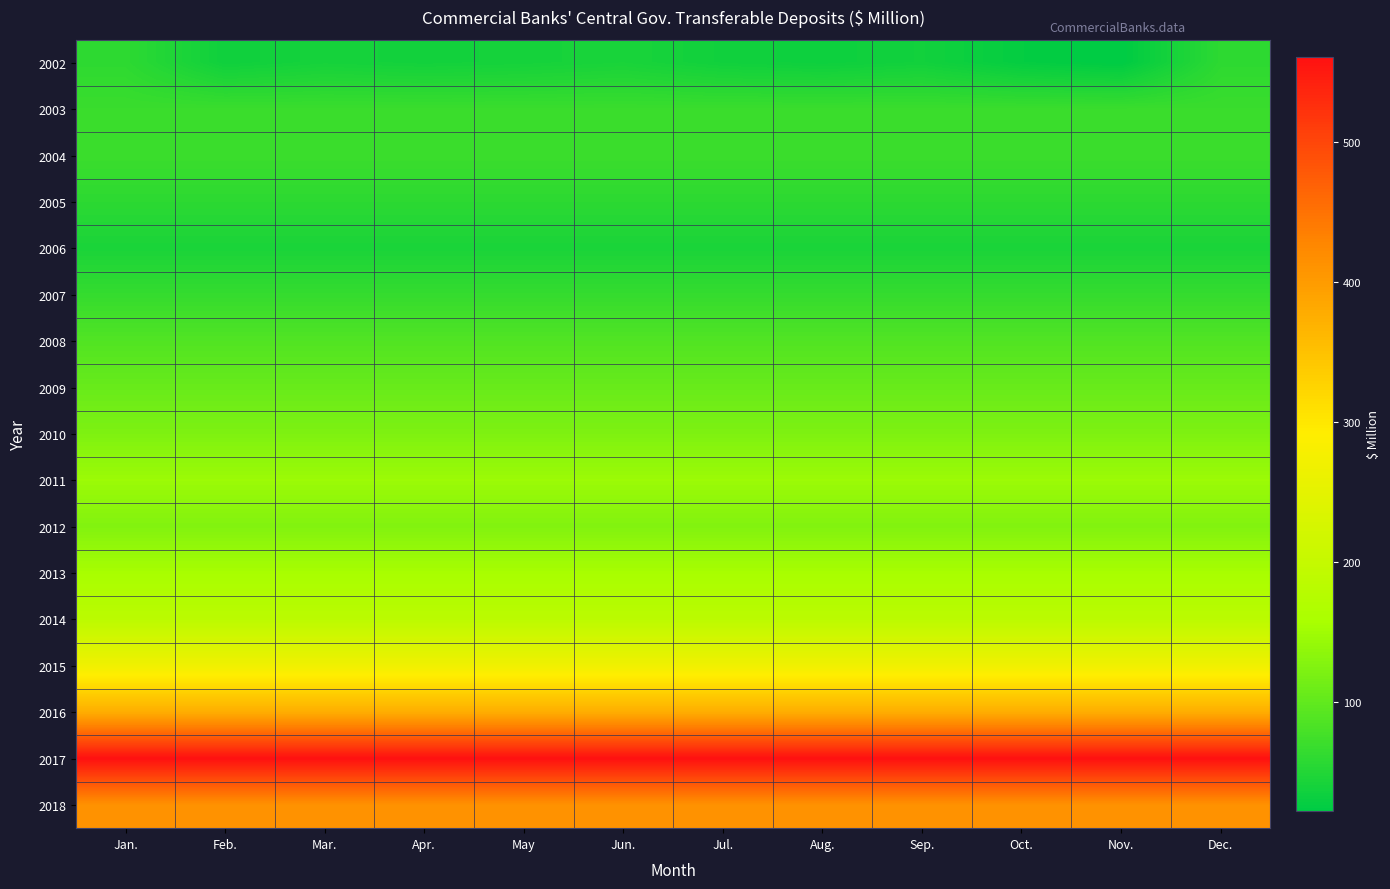

At how many categories does at least one series exceed 37?

12